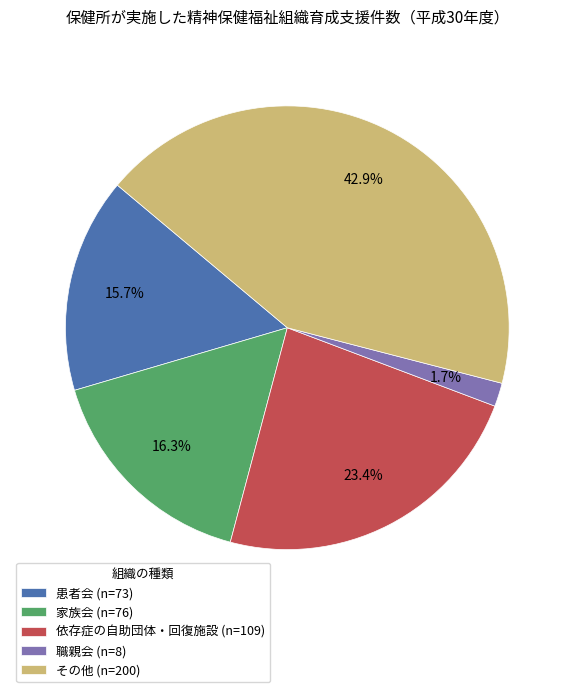

How many slices are in this pie chart?

5